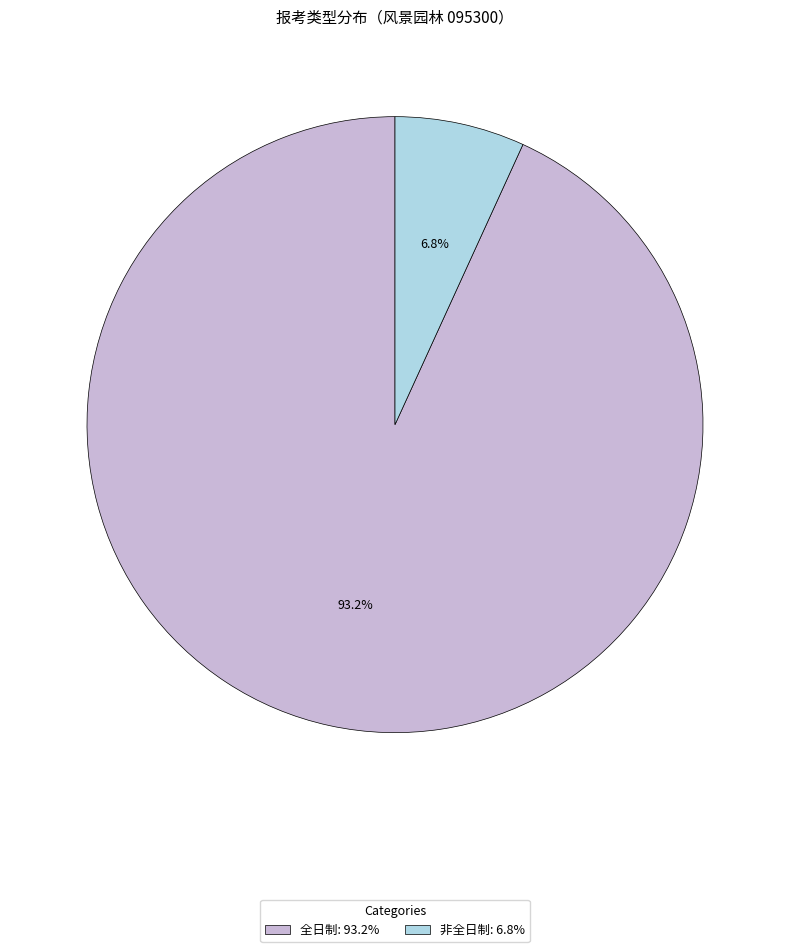

Is it true that 全日制 is 93% of the pie?

True